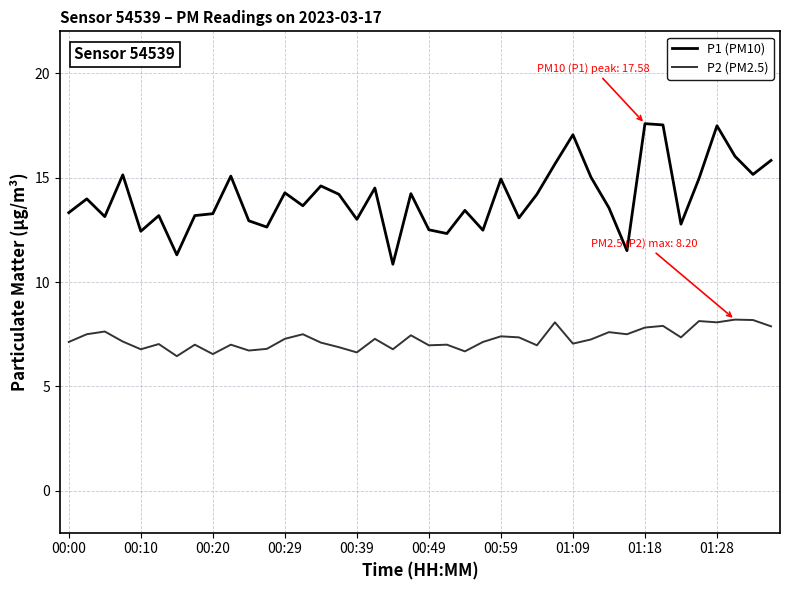

Rank the series by their average value, from highest to lowest.

P1 (PM10), P2 (PM2.5)